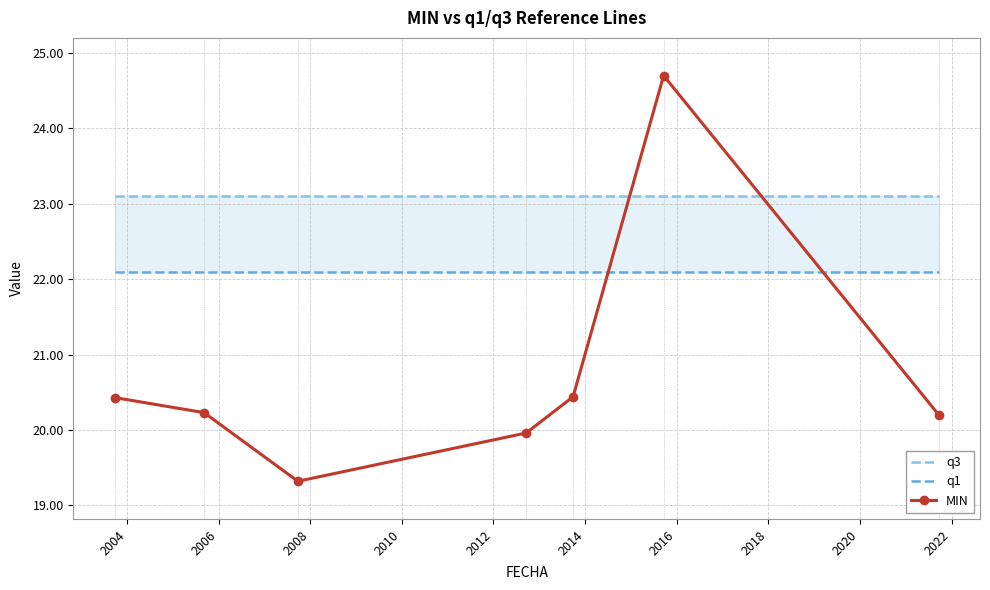

What is the highest value of the MIN series?

24.7